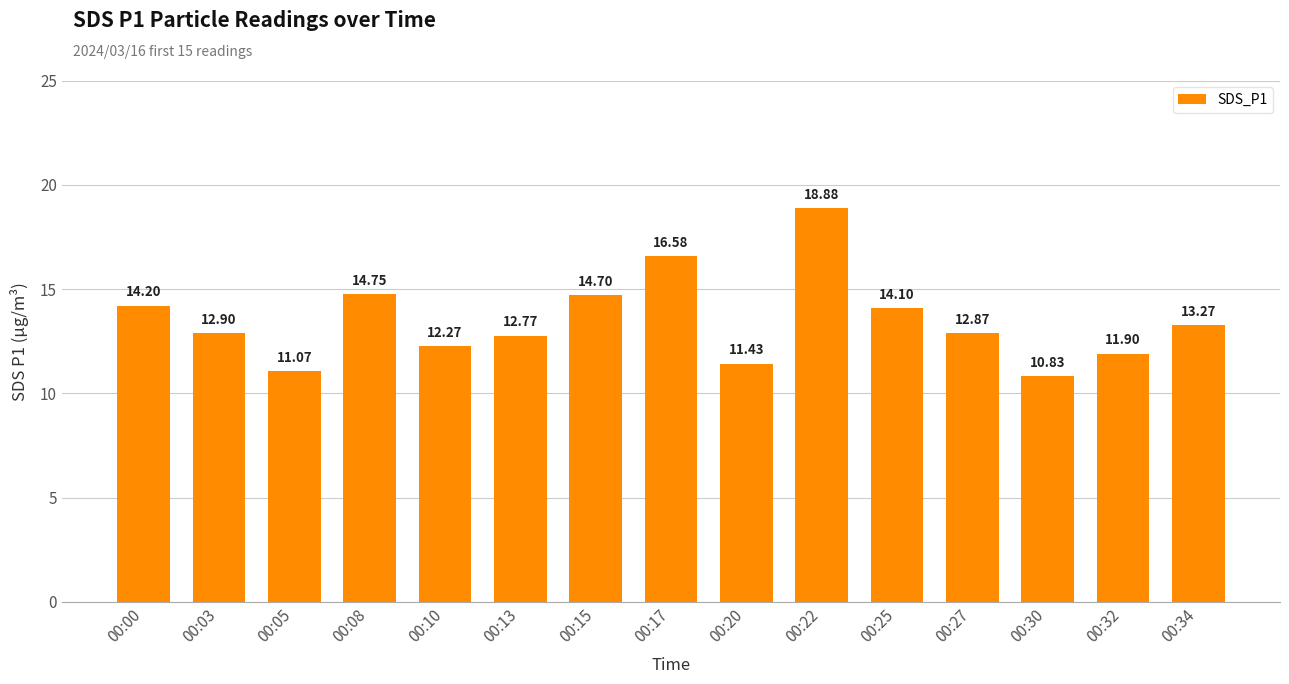

True or false: the data shows 3.4 at 00:13.

False